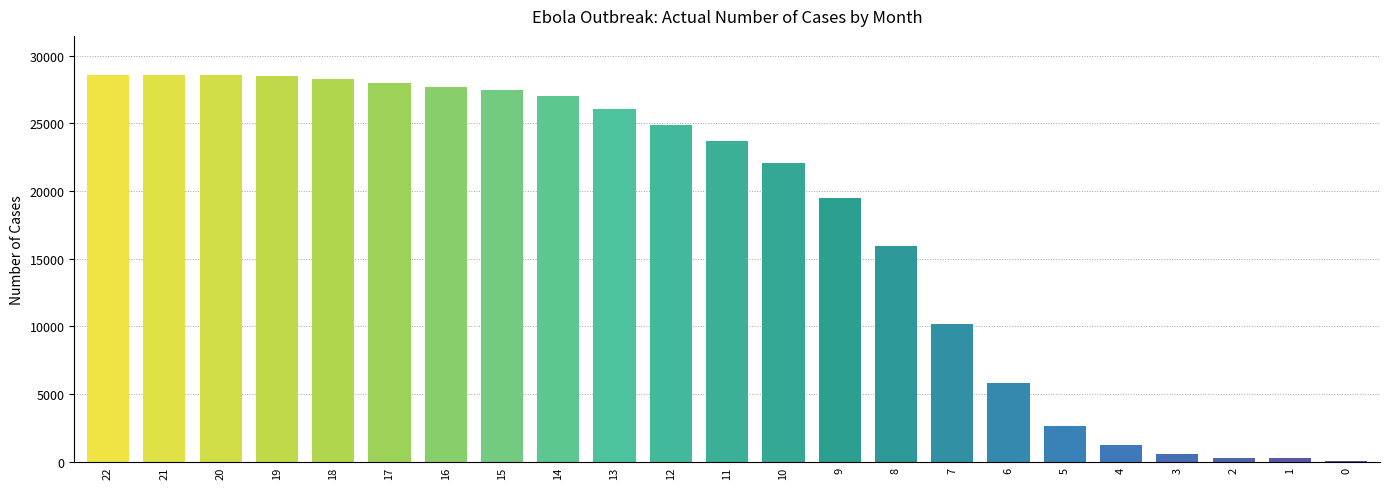

Which has a higher value, 22 or 16?

22